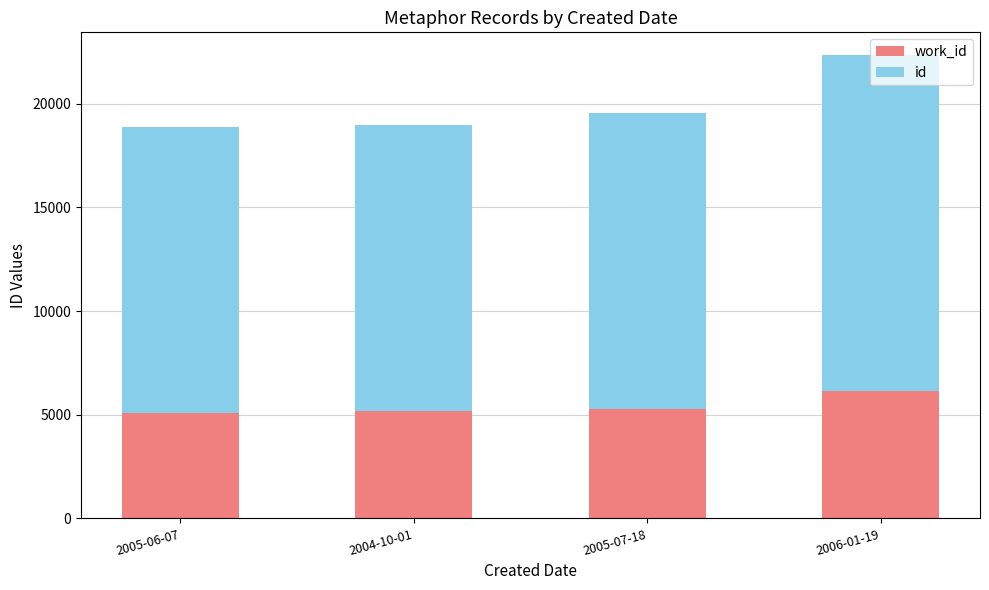

At which category is the sum across all series the highest?

2006-01-19